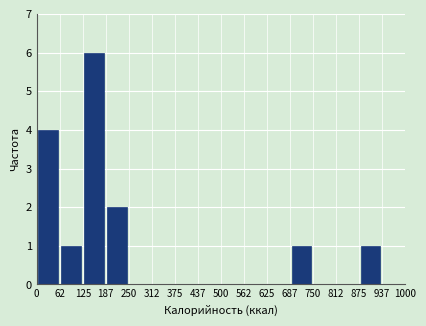

Which range on the x-axis has the tallest bar?

125 to 187